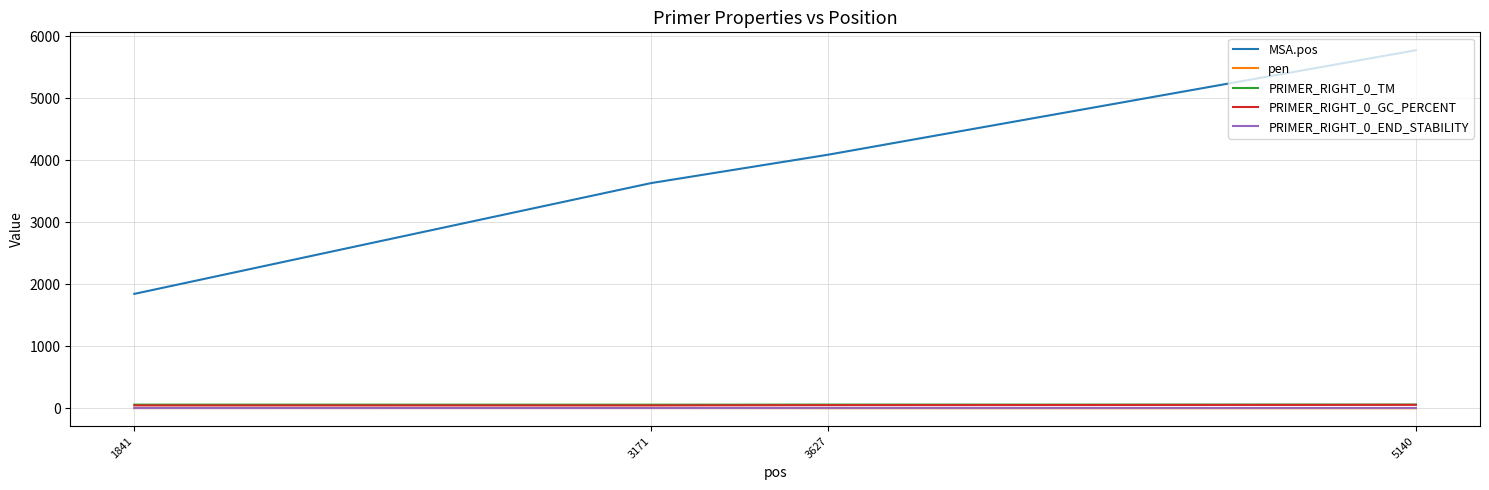

What are all the series names shown in the legend?

MSA.pos, pen, PRIMER_RIGHT_0_TM, PRIMER_RIGHT_0_GC_PERCENT, PRIMER_RIGHT_0_END_STABILITY